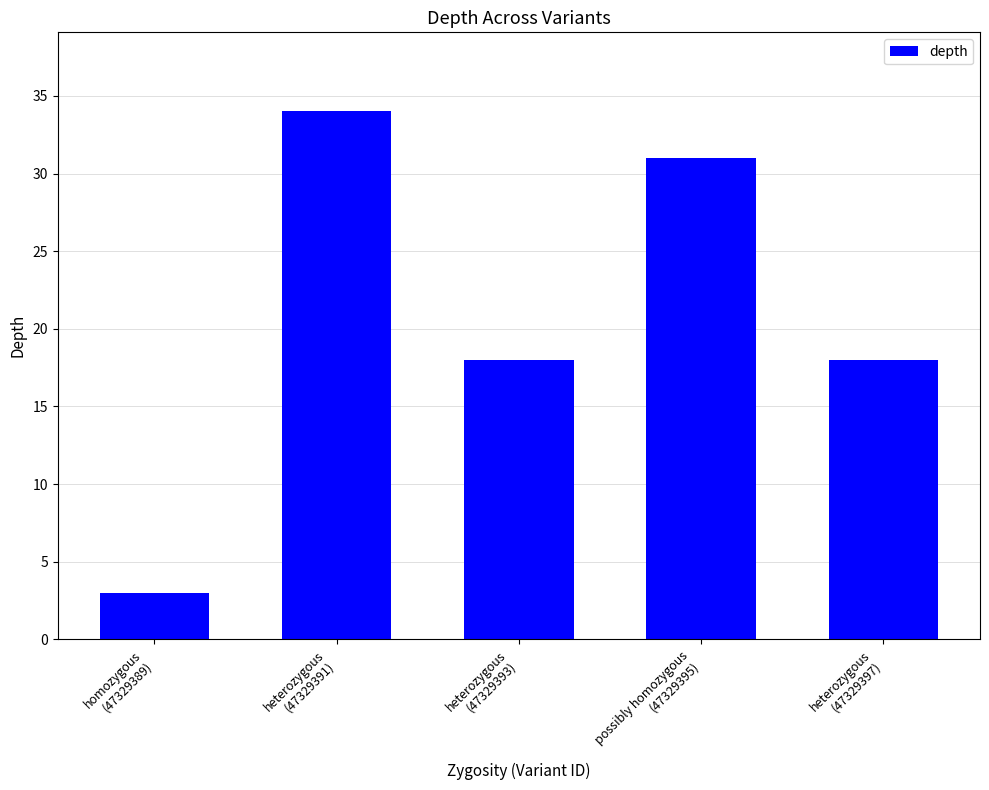

Does the chart contain any negative values?

No